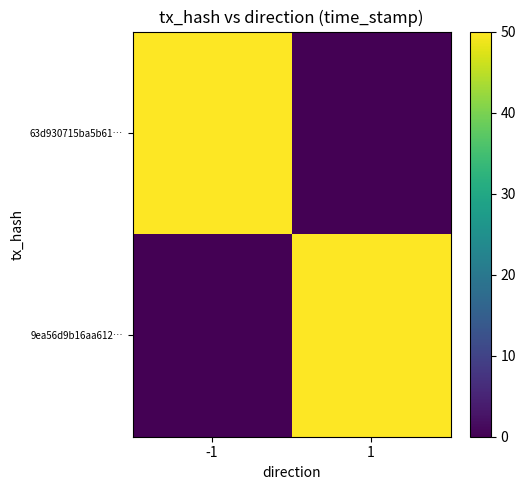

Which series has the widest spread of values?

63d930715ba5b61…